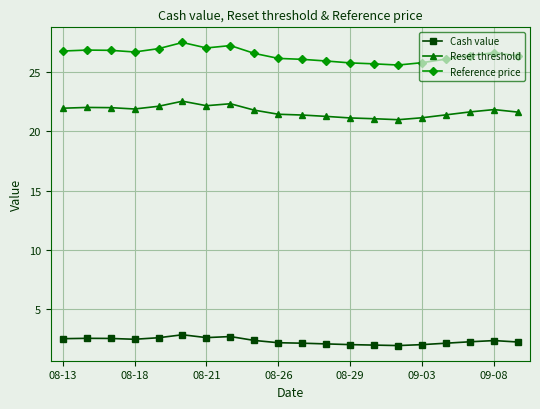

True or false: Cash value and Reference price cross at least once.

False